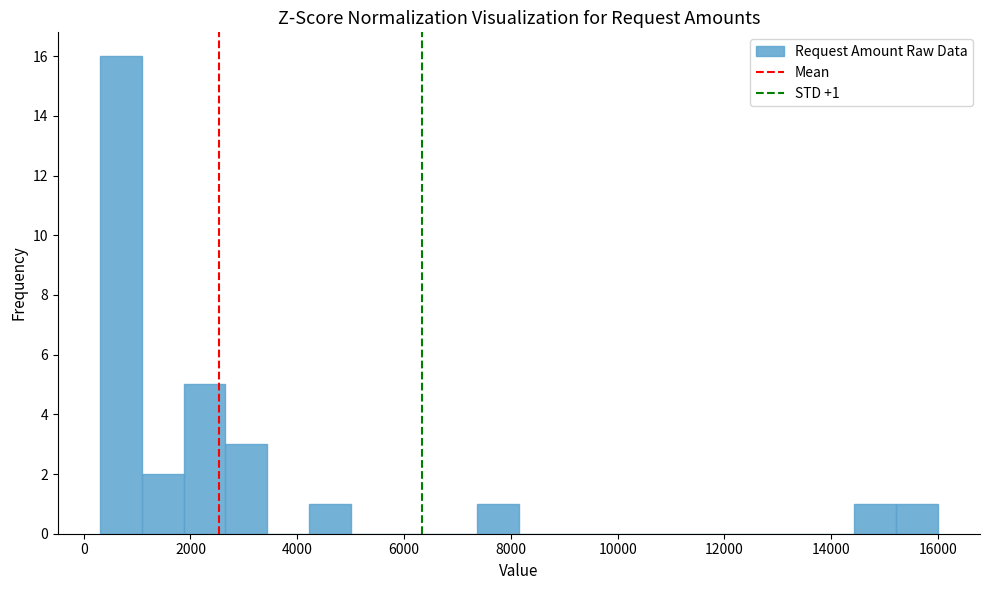

Around what value on the x-axis is the tallest bar? Give the approximate position of its centre, as read against the axis.

600